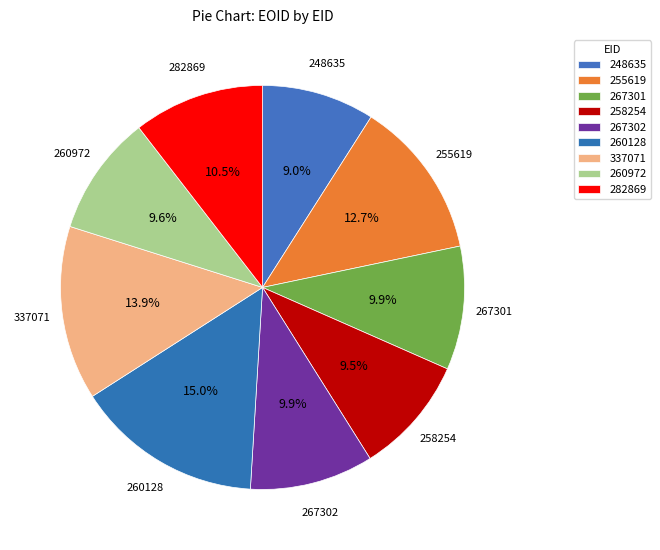

Between 260128 and 258254, which is larger?

260128